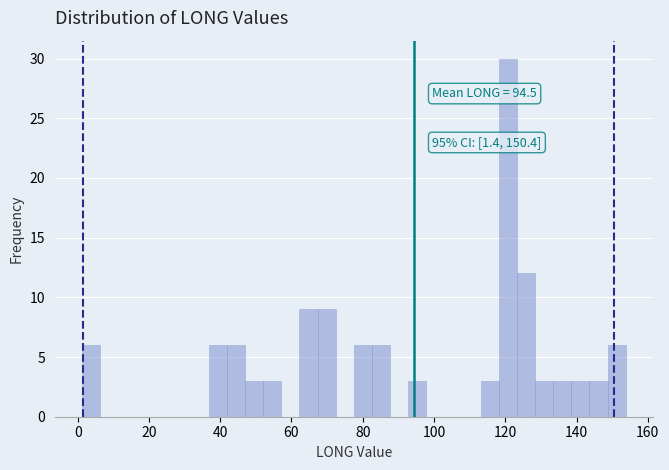

Around what value on the x-axis is the tallest bar? Give the approximate position of its centre, as read against the axis.

120